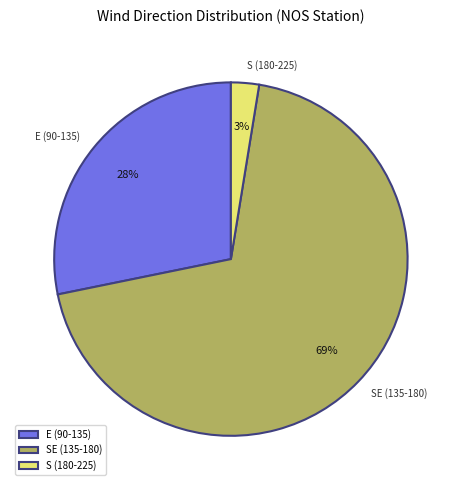

True or false: E (90-135) accounts for 21% of the total.

False